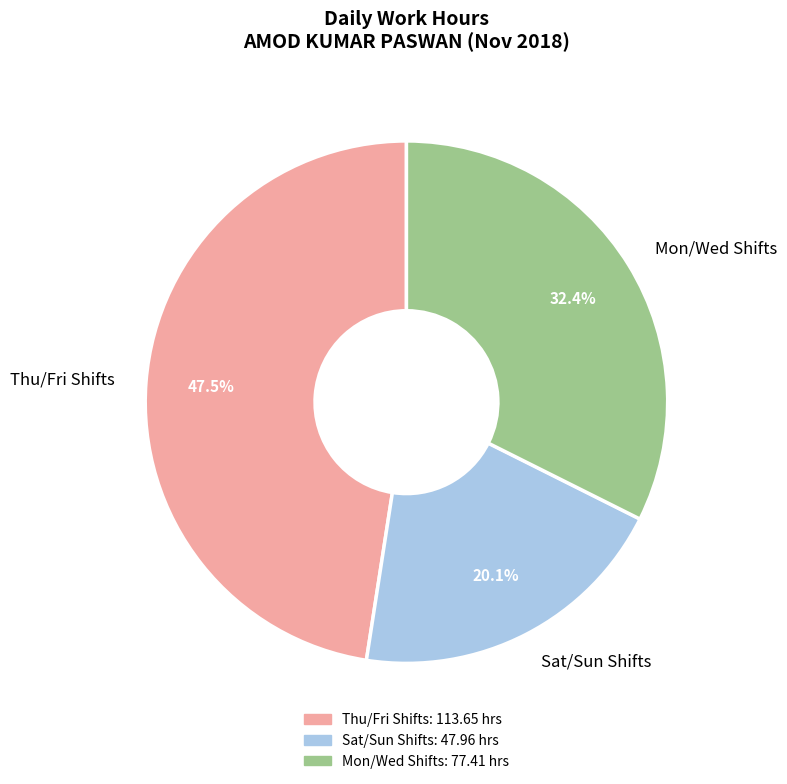

Rank the categories by value from highest to lowest.

Thu/Fri Shifts, Mon/Wed Shifts, Sat/Sun Shifts